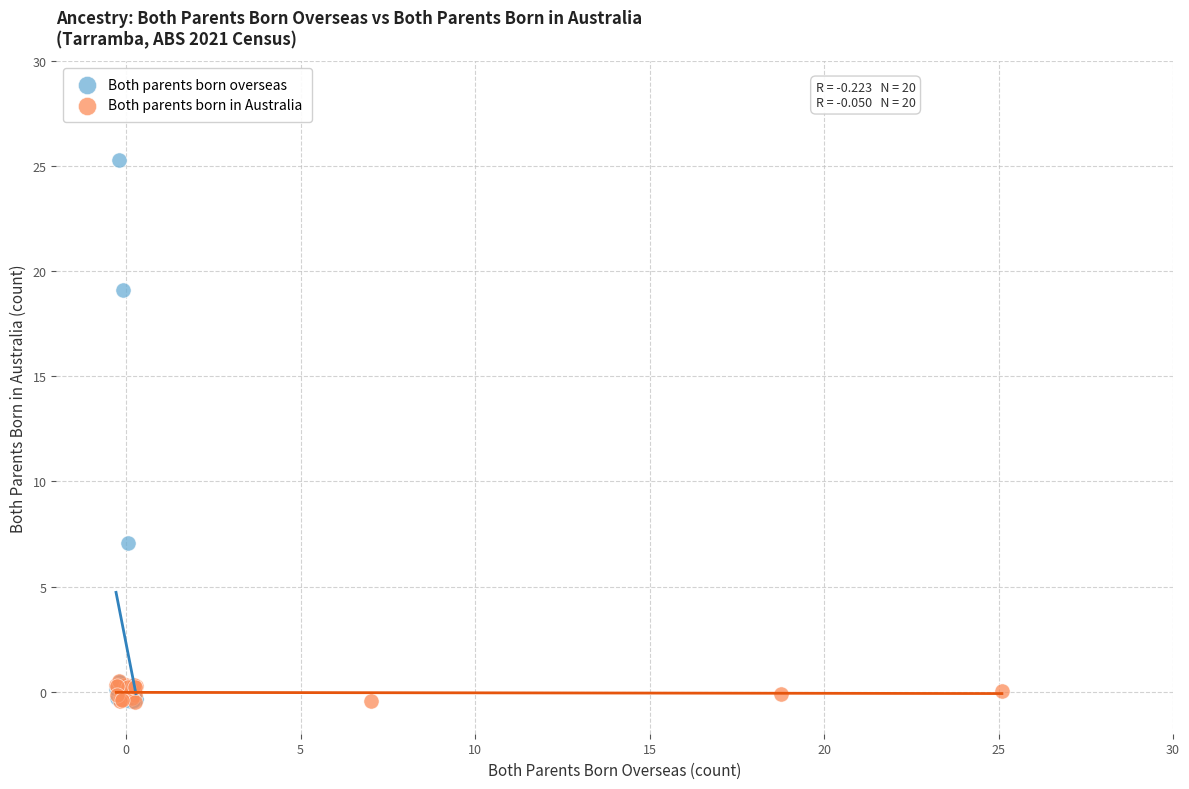

Which series has the widest spread of Y values?

Both parents born overseas